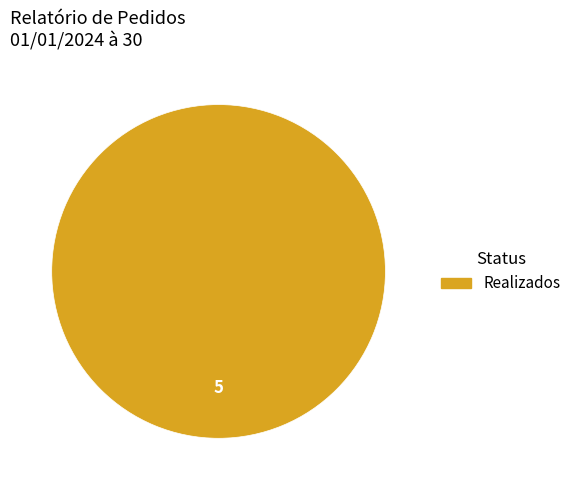

Which category accounts for the majority?

Realizados